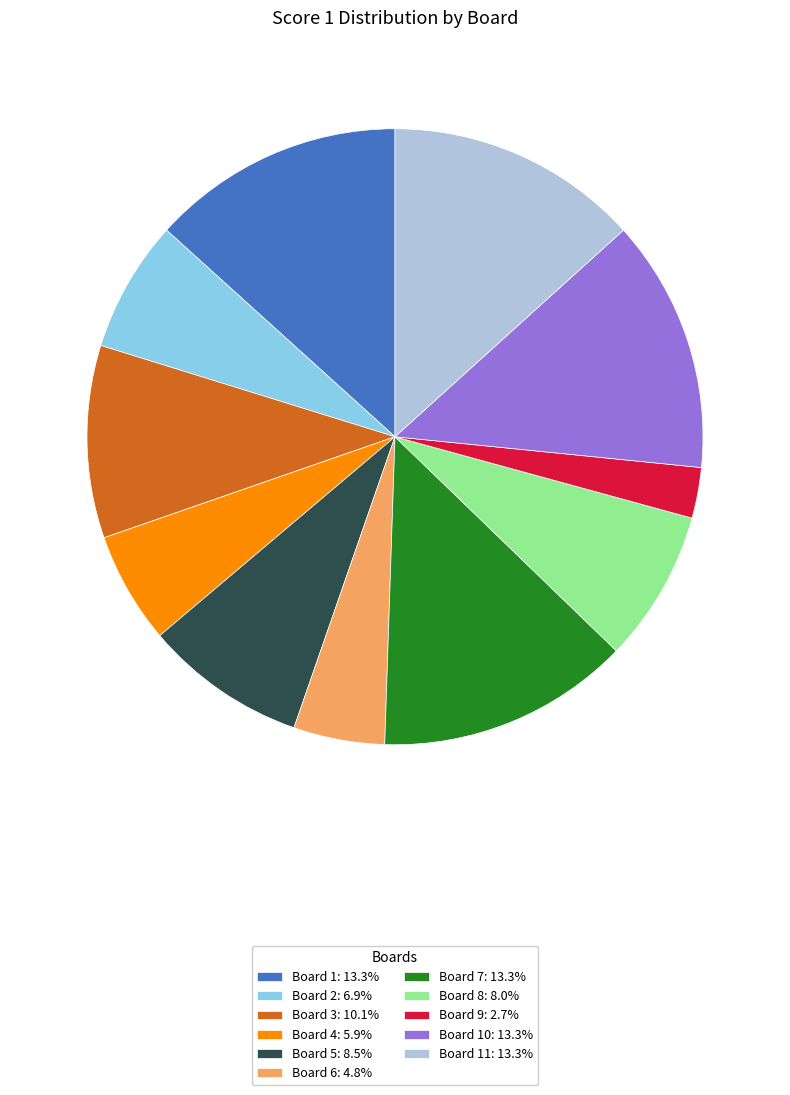

Approximately how many times larger is the value at Board 10: 13.3% compared to Board 1: 13.3%?

1.0